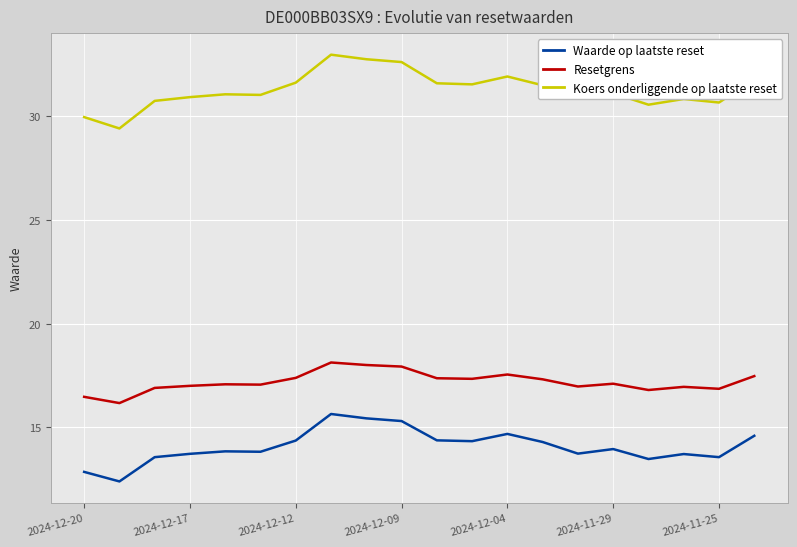

Which series has the largest total across all categories?

Koers onderliggende op laatste reset